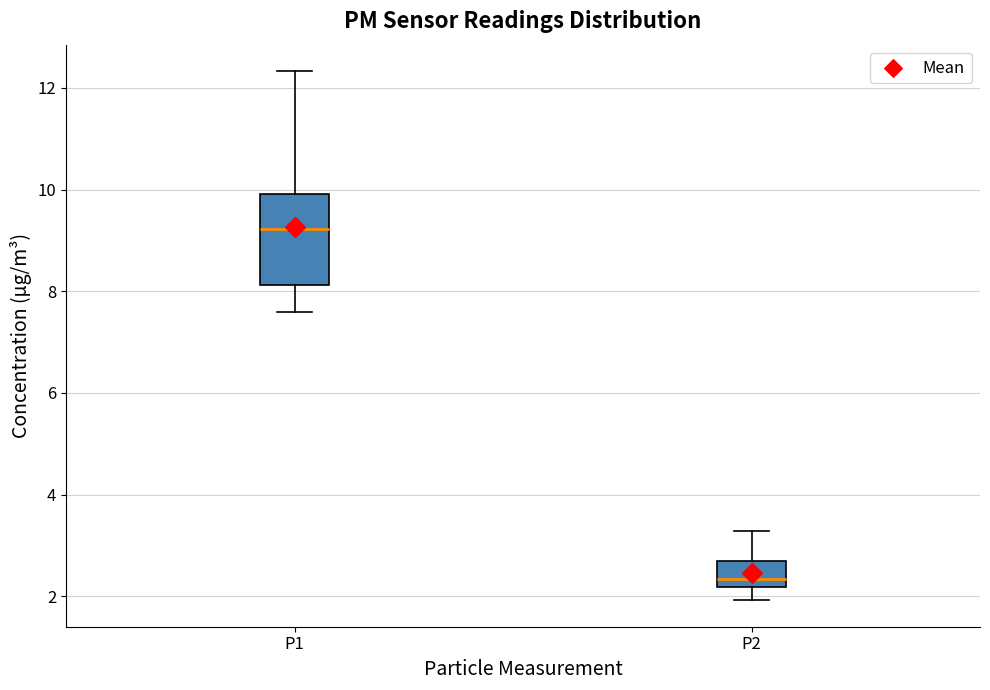

Which box has the highest median line?

P1